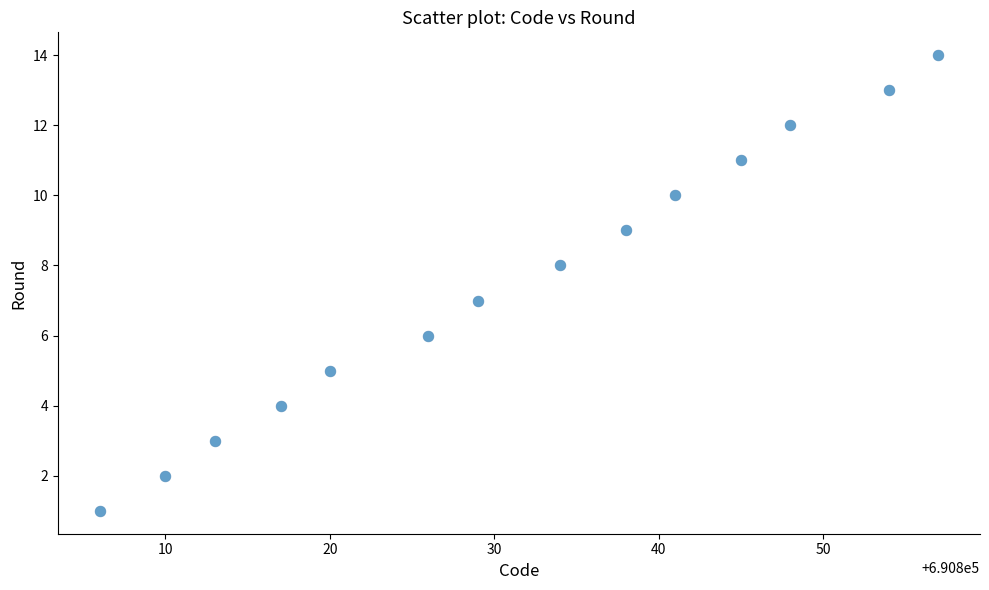

What is the range of Y values (max minus min)?

13